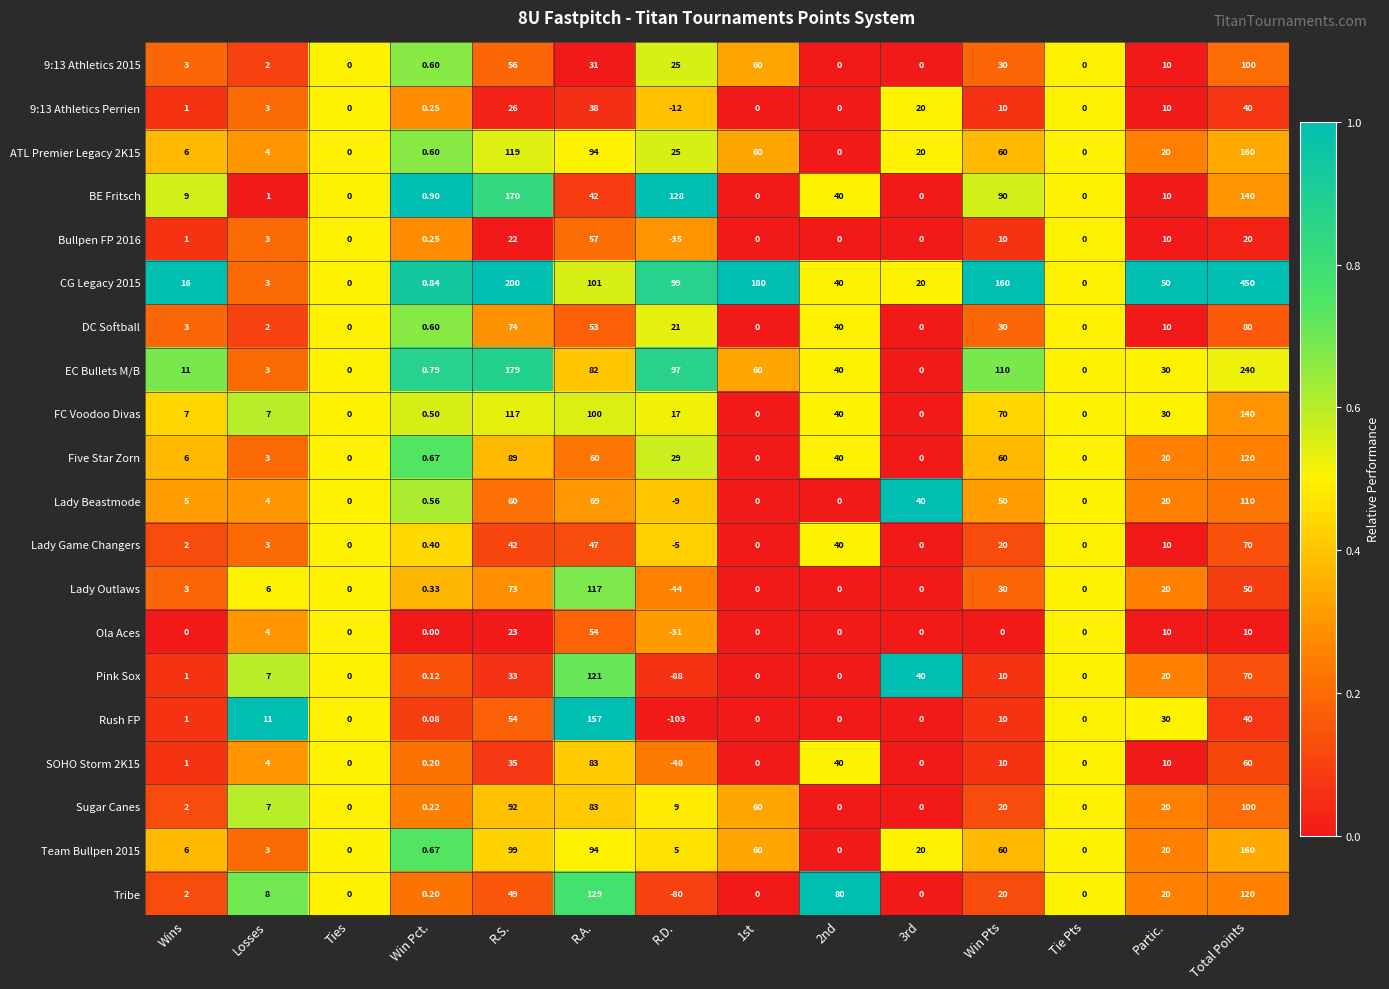

Which series has the widest spread of values?

CG Legacy 2015